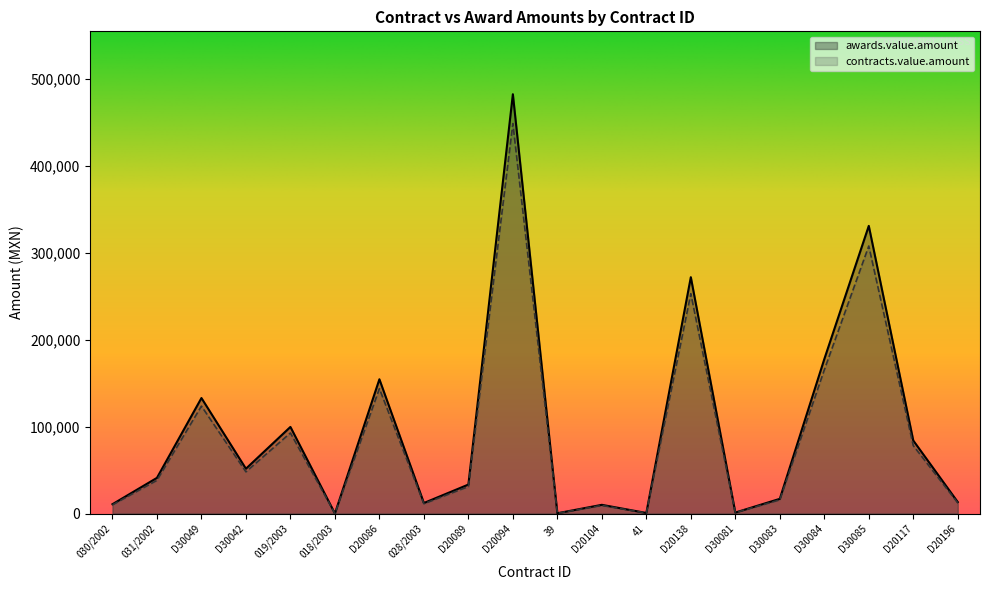

What is the minimum value shown in the chart?

32.6